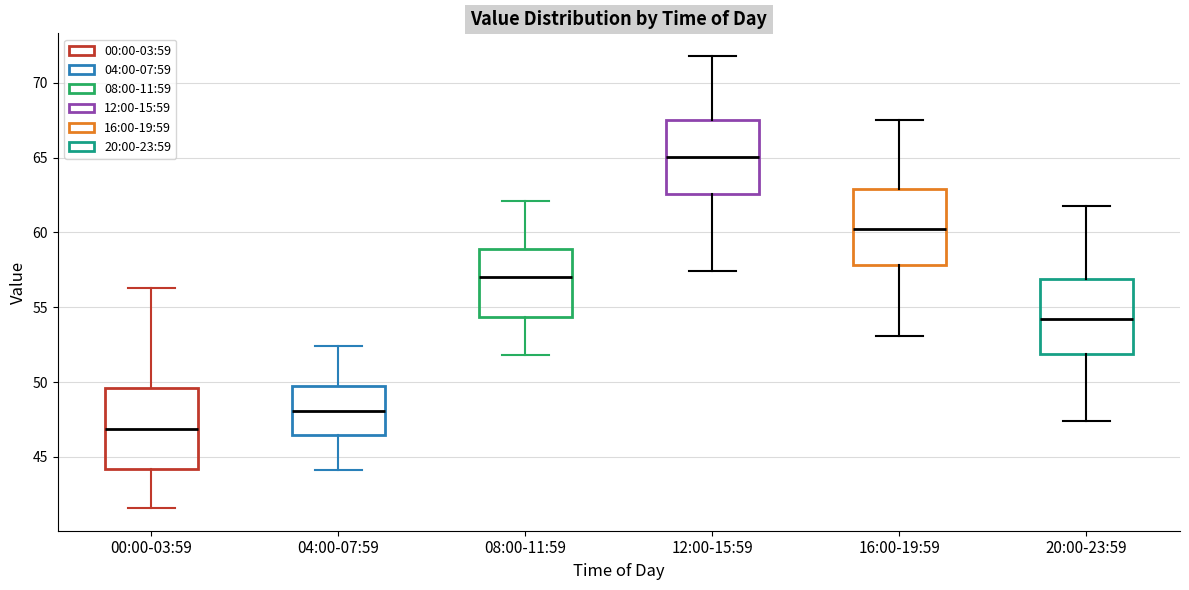

Reading left to right, read every box against the y-axis: the position of its median line, the range the box covers, and the ends of its whiskers. The values are not printed on the chart, so give them approximately, as read against the axis.

00:00-03:59: median 47.0, box 44.0 to 49.5, whiskers 41.5 to 56.5
04:00-07:59: median 48.0, box 46.5 to 49.5, whiskers 44.0 to 52.5
08:00-11:59: median 57.0, box 54.5 to 59.0, whiskers 52.0 to 62.0
12:00-15:59: median 65.0, box 62.5 to 67.5, whiskers 57.5 to 72.0
16:00-19:59: median 60.5, box 58.0 to 63.0, whiskers 53.0 to 67.5
20:00-23:59: median 54.0, box 52.0 to 57.0, whiskers 47.5 to 62.0